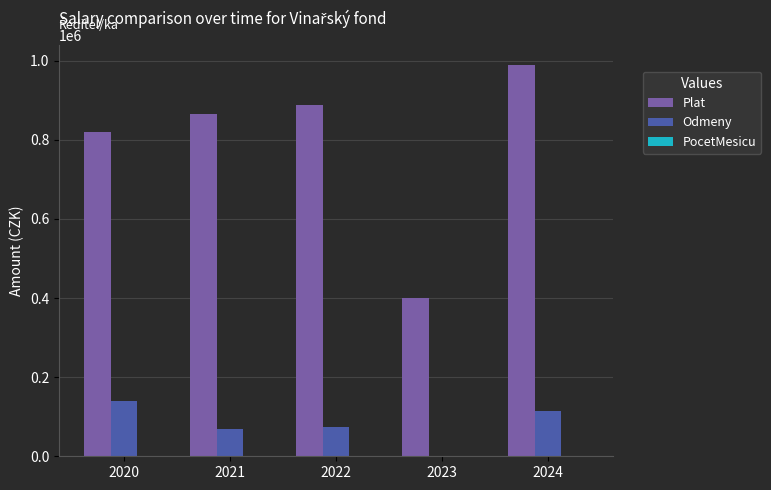

The value of Plat at 2023 is 400518. True or false?

True